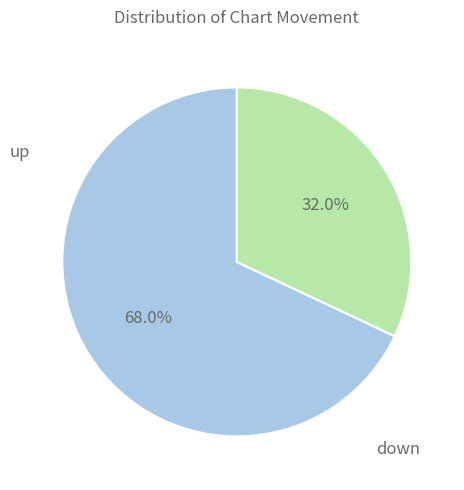

What portion of the pie excludes up?

32.0%